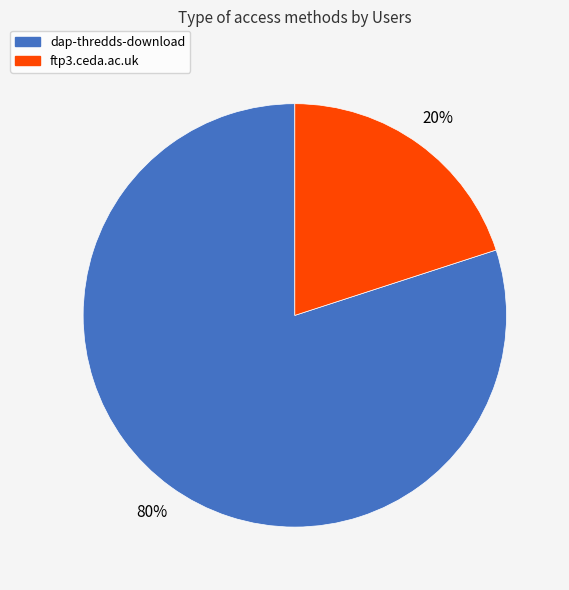

How many segments does this pie chart have?

2